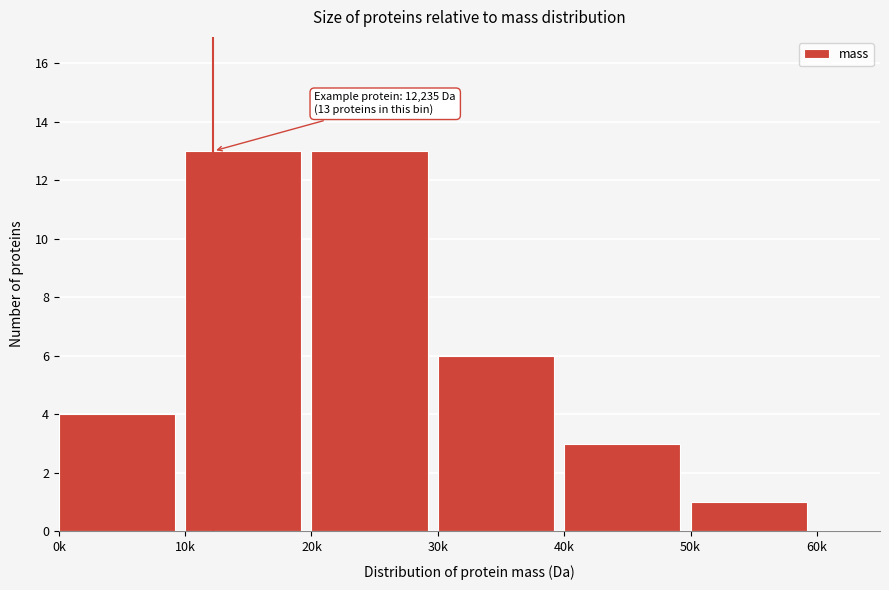

Reading left to right, transcribe all the data shown in this chart.

0k=4	10k=13	20k=13	30k=6	40k=3	50k=1	60k=0